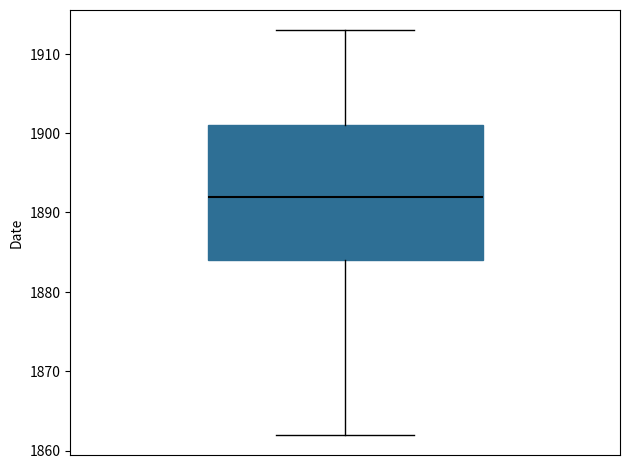

Read this box plot against the y-axis: the position of the median line, the range covered by the box, and the ends of both whiskers. The values are not printed on the chart, so give them approximately, as read against the axis.

median 1892, box 1884 to 1901, whiskers 1862 to 1913